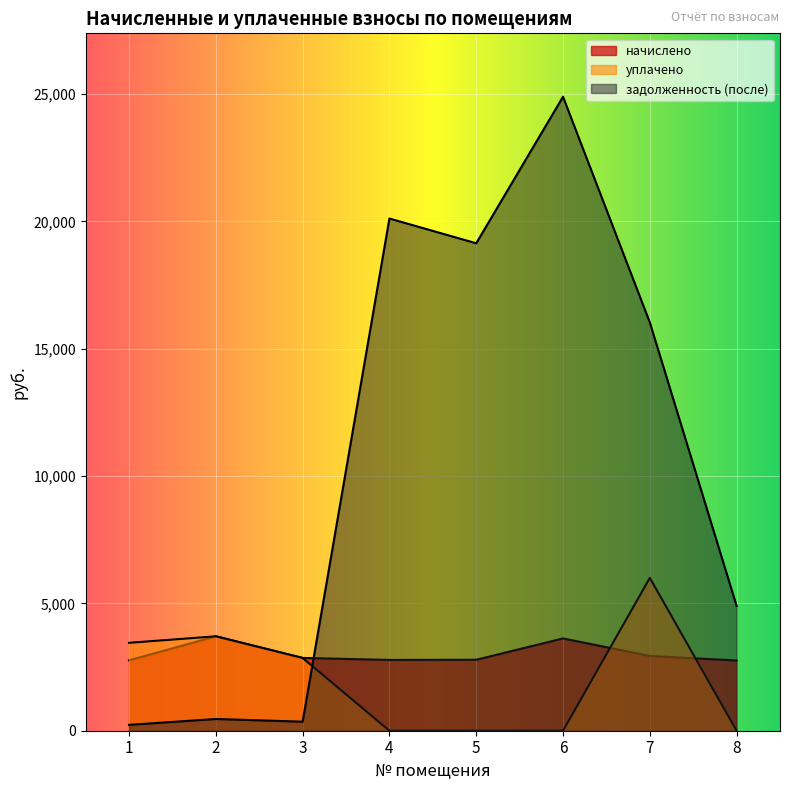

What is the value of the начислено point at the 3rd from the left?

2857.2